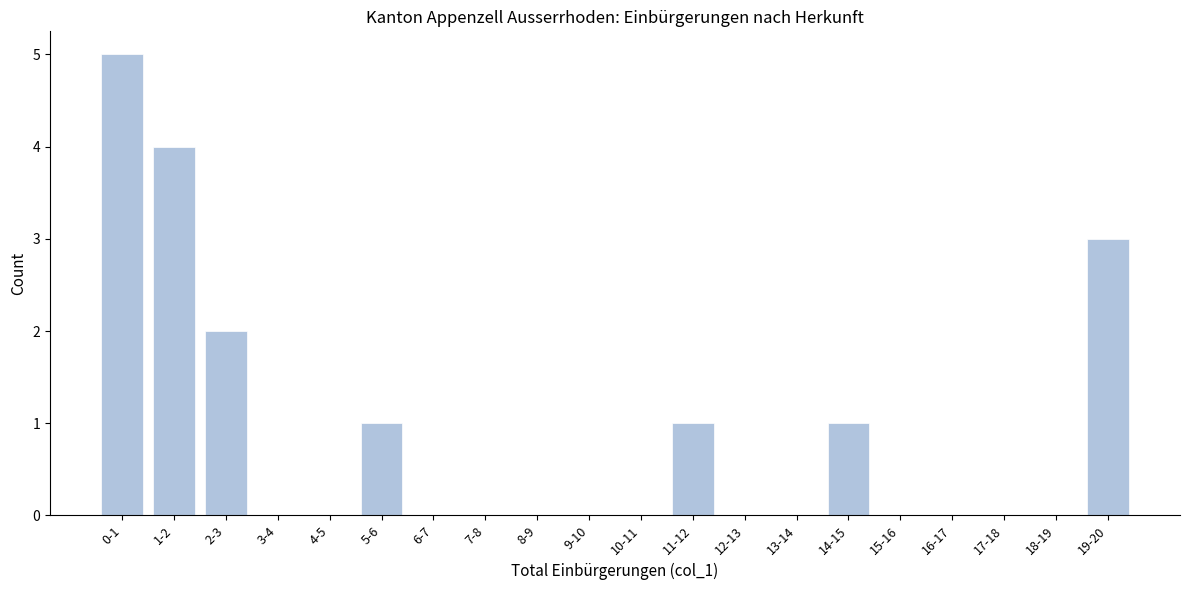

Reading left to right, transcribe all the data shown in this chart.

0-1=5	1-2=4	2-3=2	3-4=0	4-5=0	5-6=1	6-7=0	7-8=0	8-9=0	9-10=0	10-11=0	11-12=1	12-13=0	13-14=0	14-15=1	15-16=0	16-17=0	17-18=0	18-19=0	19-20=3